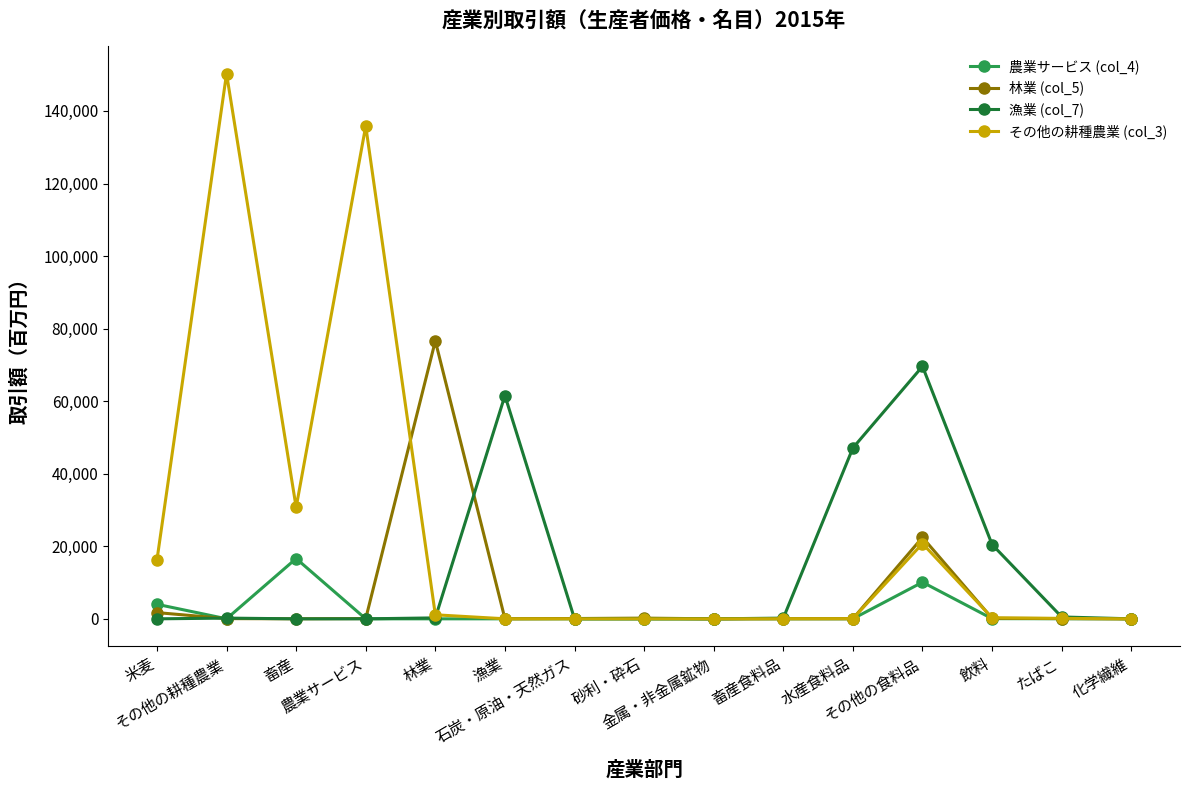

Is it true that 漁業 (col_7) equals 36218 at 農業サービス?

False